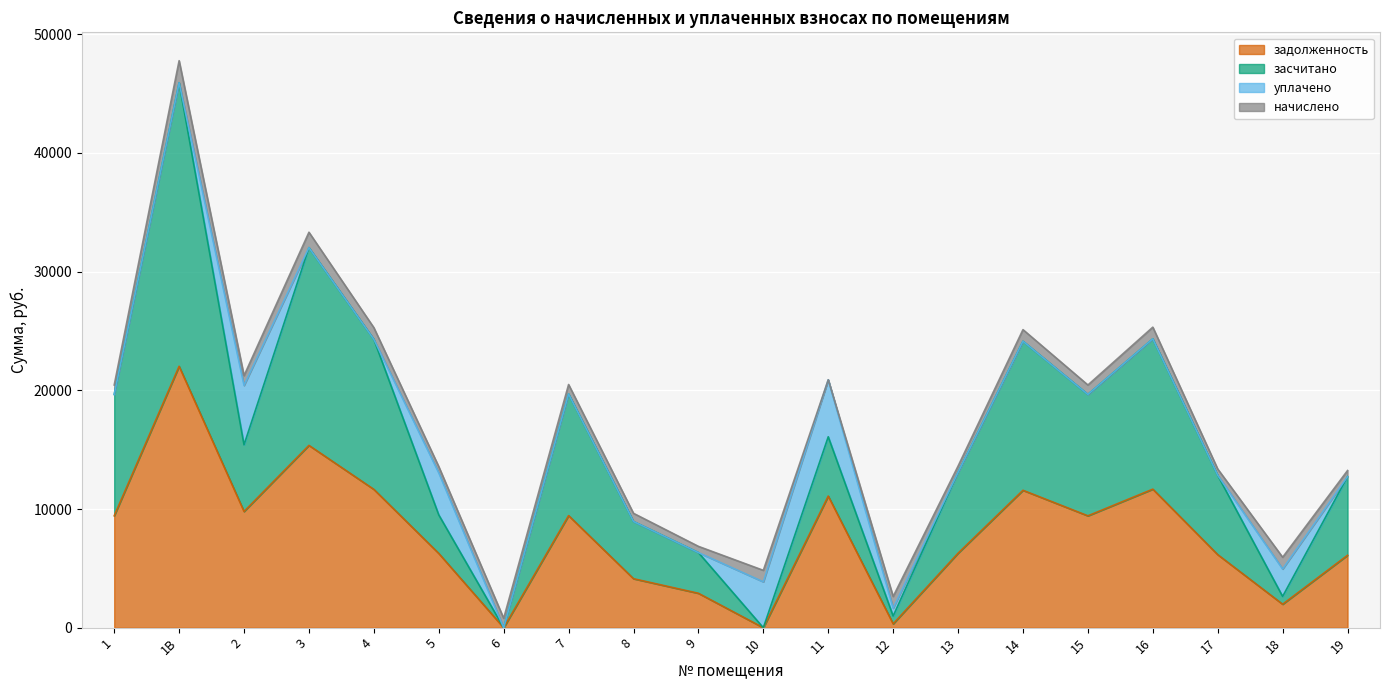

What position from the left is 5?

6